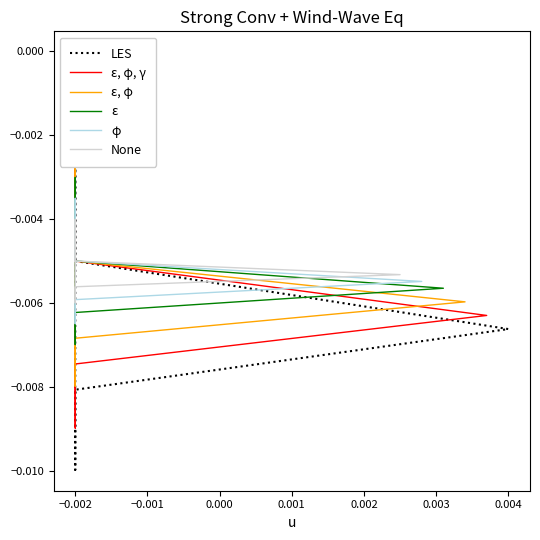

What is the sum of all None values?

-0.1